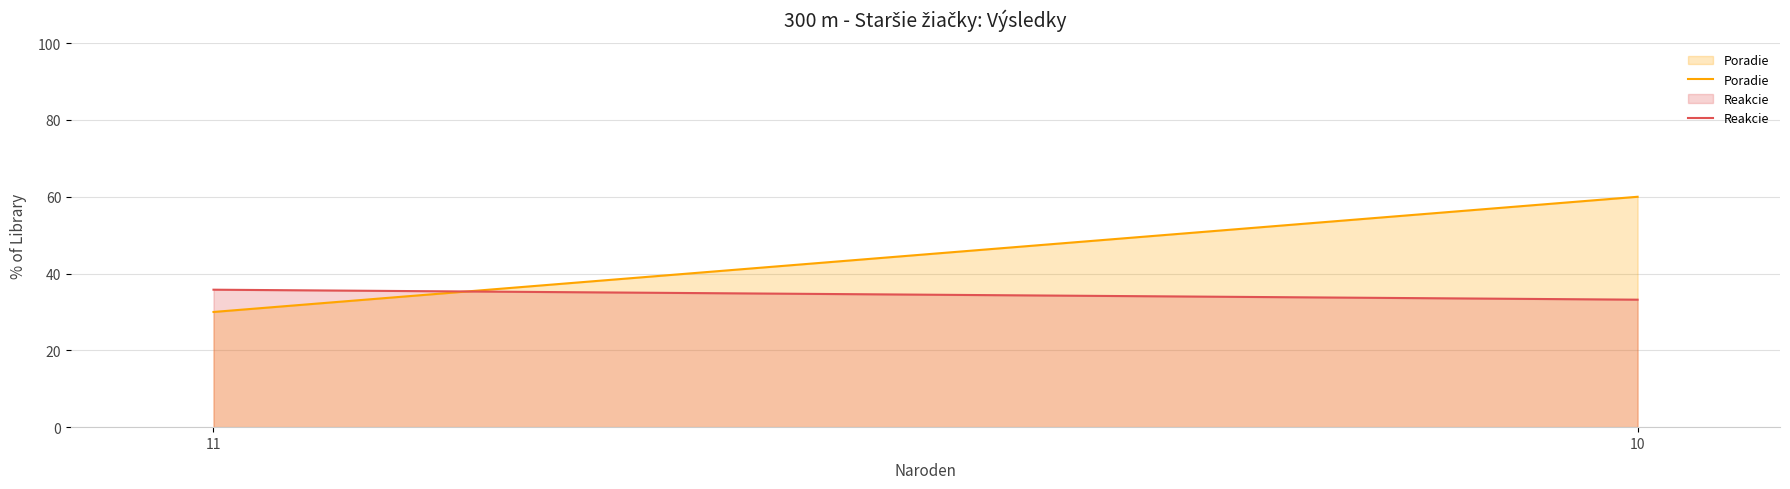

What is the sum of the Poradie values at 11 and 10?

90.0